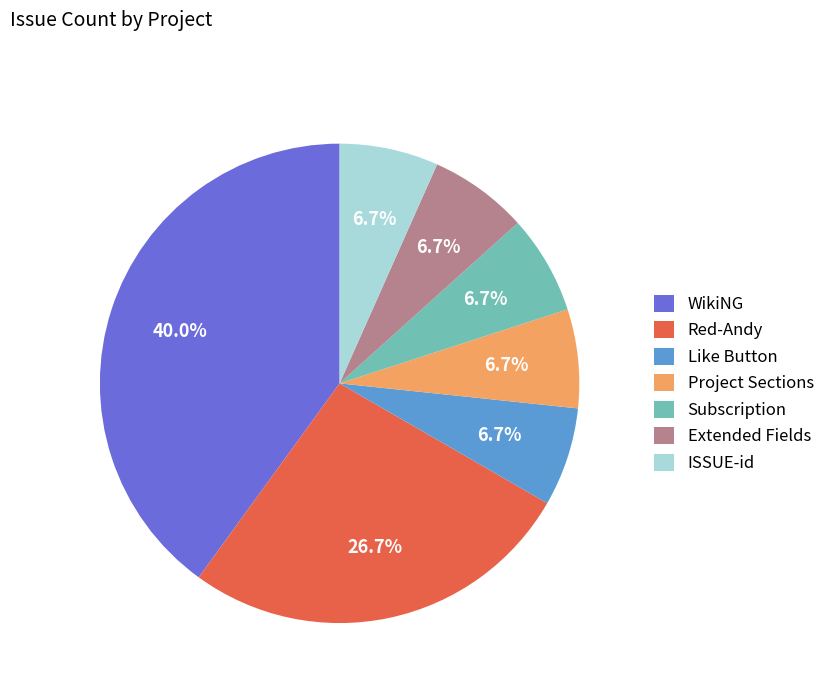

To the nearest percent, what is the difference between the largest and smallest slice percentages?

33%